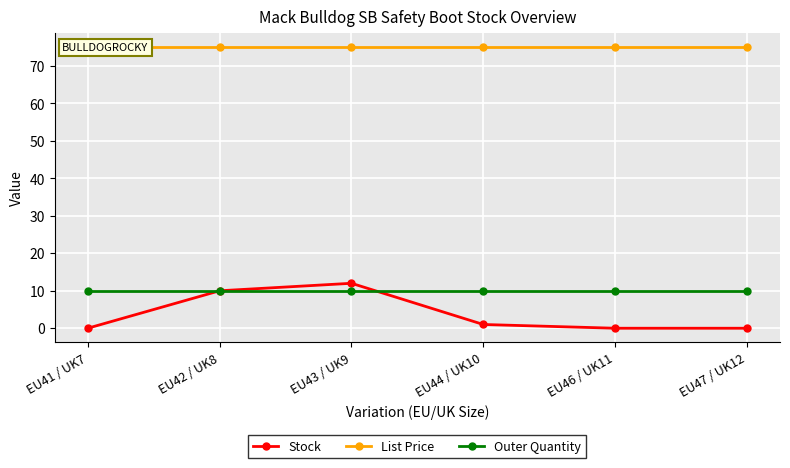

True or false: Outer Quantity and List Price cross at least once.

False